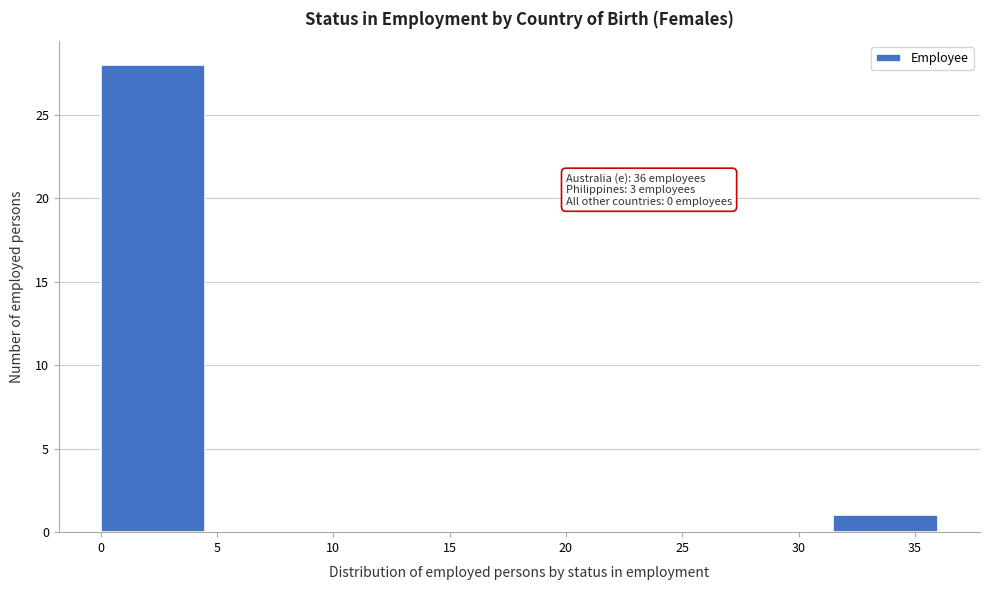

Which range on the x-axis has the tallest bar?

0.0 to 4.5